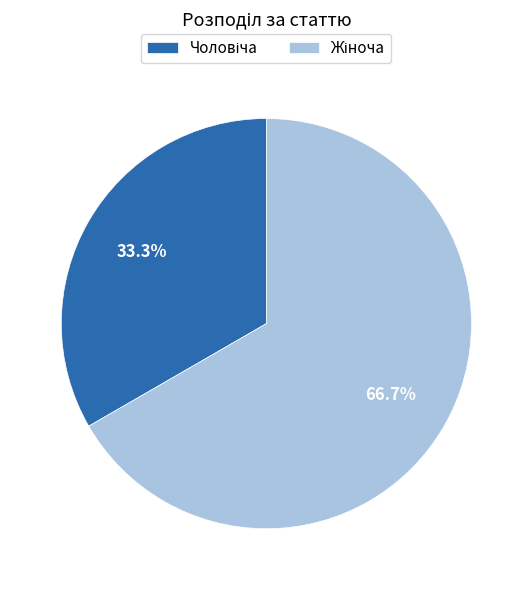

Is there any slice that represents more than half of the pie?

Yes